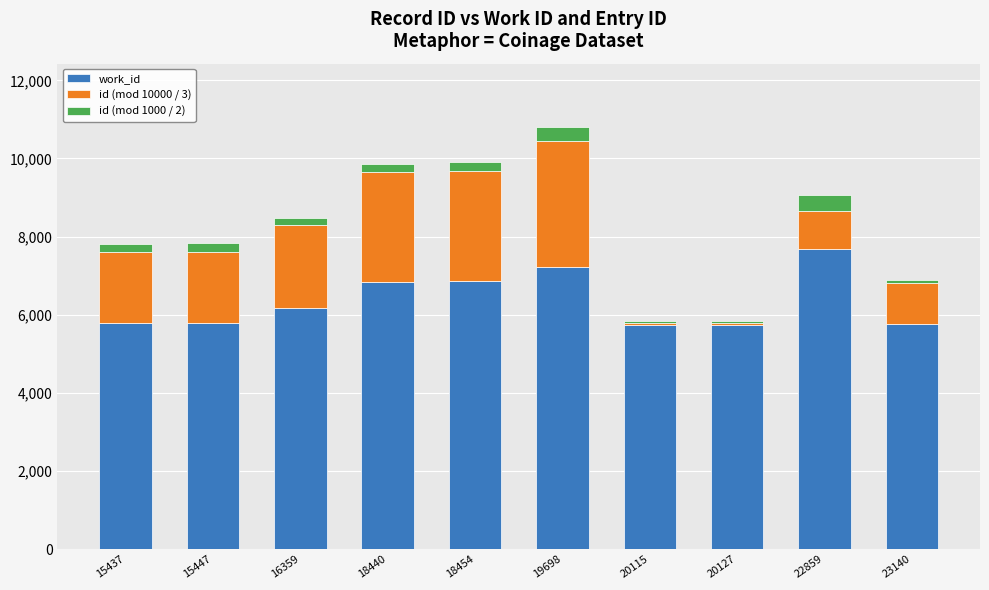

Are the bars grouped side by side (vs. stacked)?

No